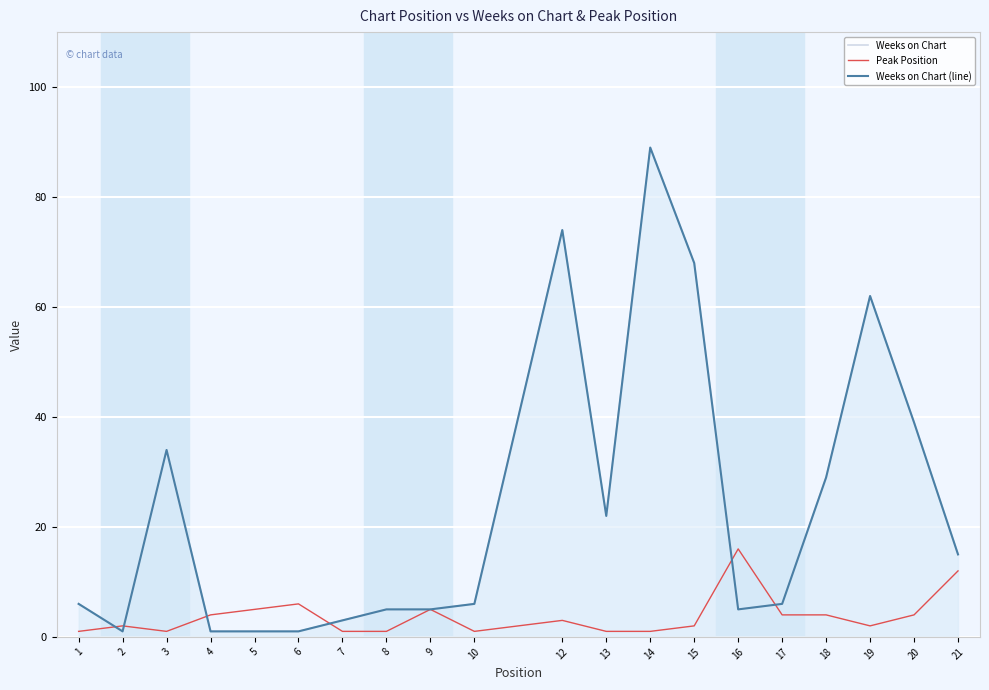

How many interior local valleys does the Weeks on Chart (line) series have?

3